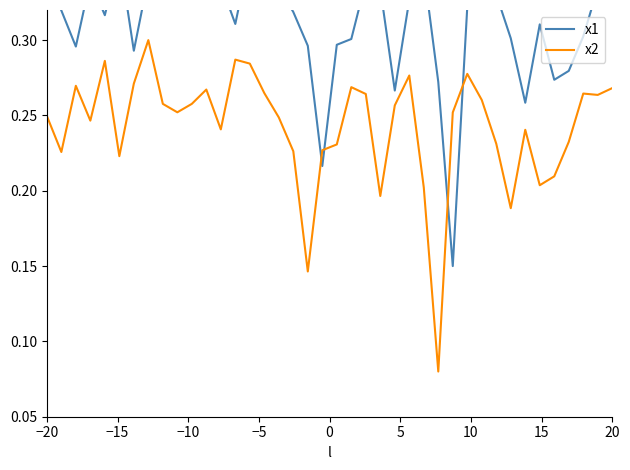

True or false: x2 and x1 cross at least once.

True